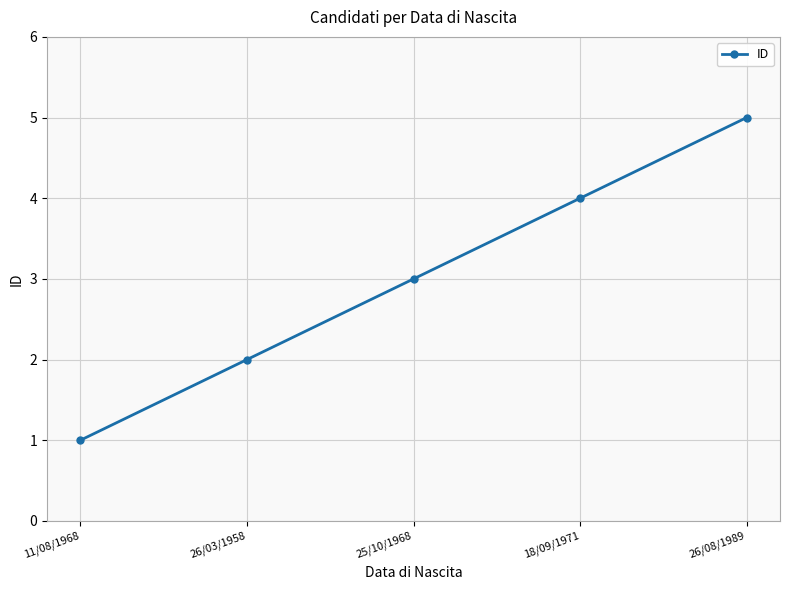

True or false: the data shows 2 at 11/08/1968.

False